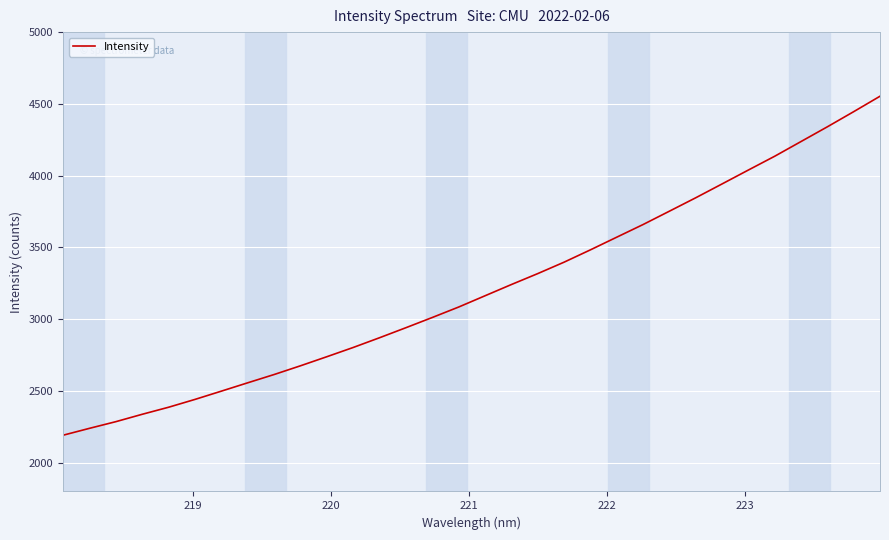

What is the difference between the maximum and minimum values?

2361.4